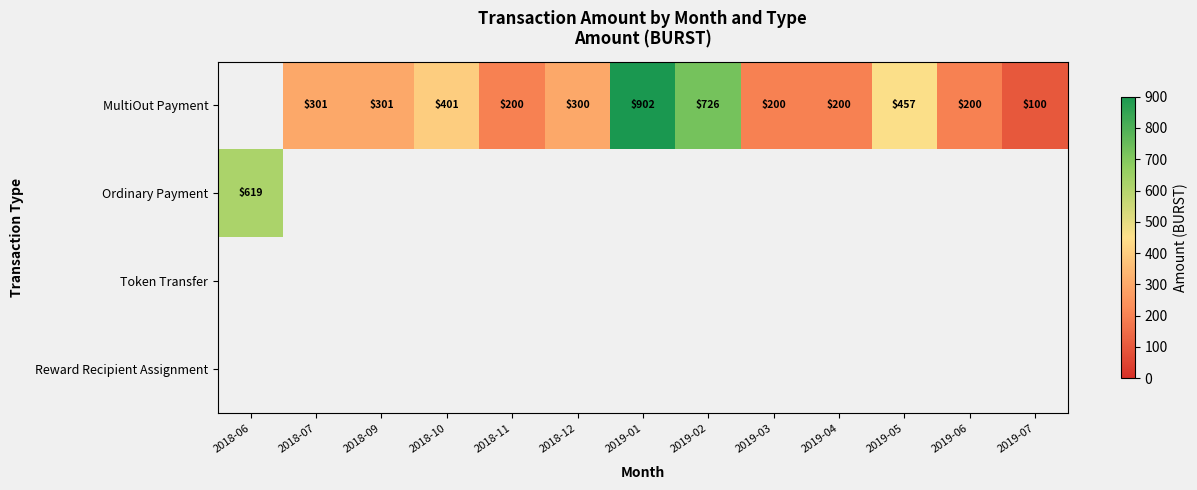

How many categories are shown in the chart?

13